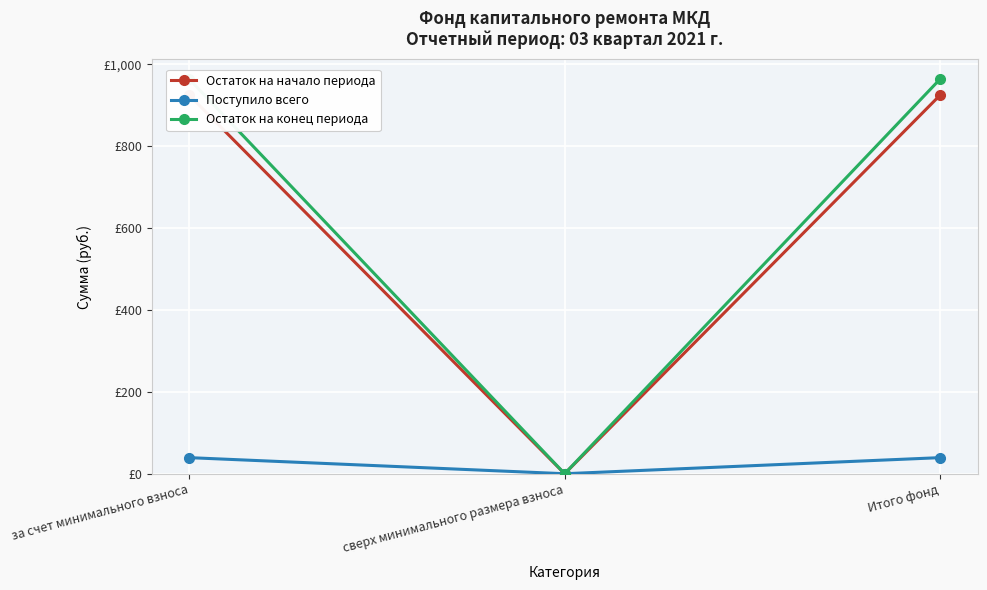

Rank the series at Итого фонд from highest to lowest value.

Остаток на конец периода, Остаток на начало периода, Поступило всего